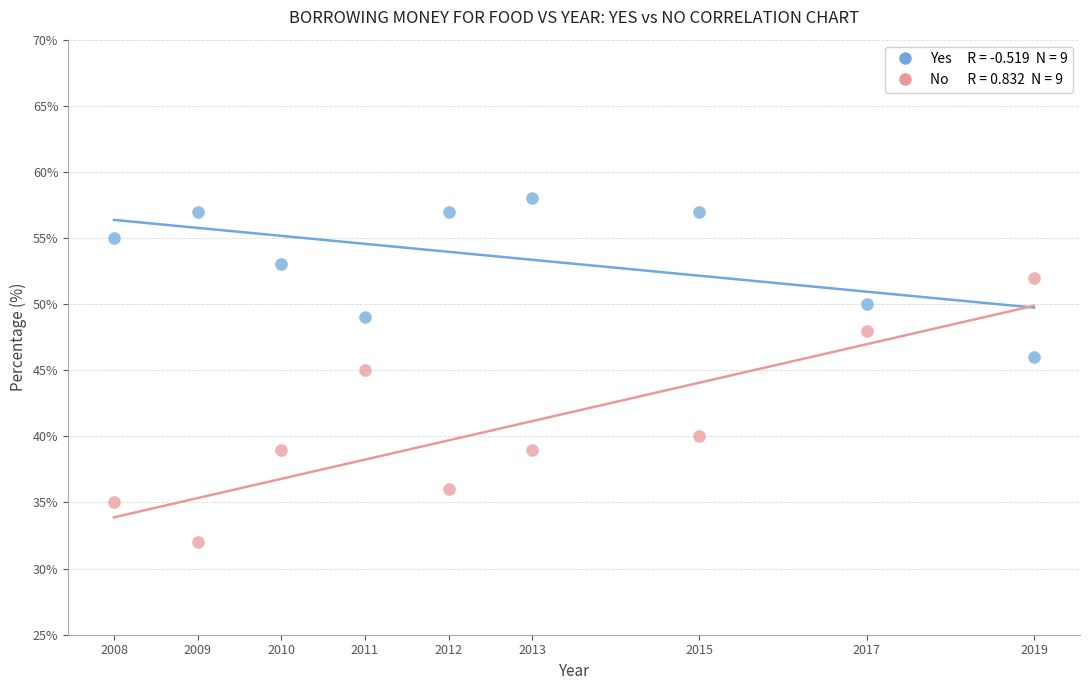

Across all data points, what is the range of X values (max minus min)?

11